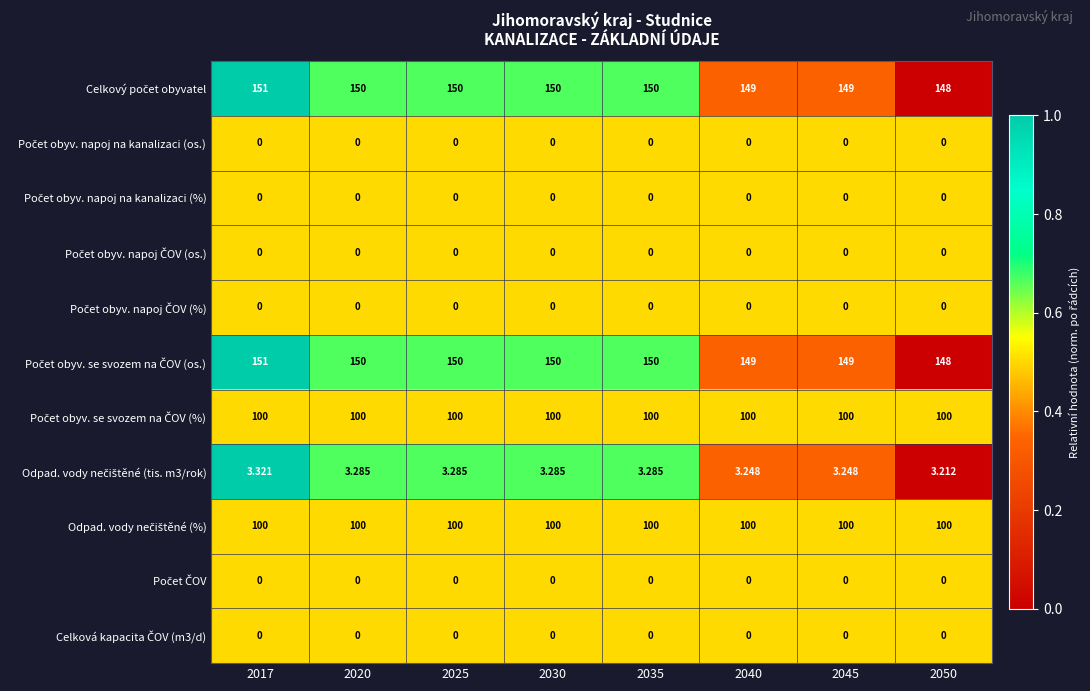

What is the total value across all series at 2040?

501.2